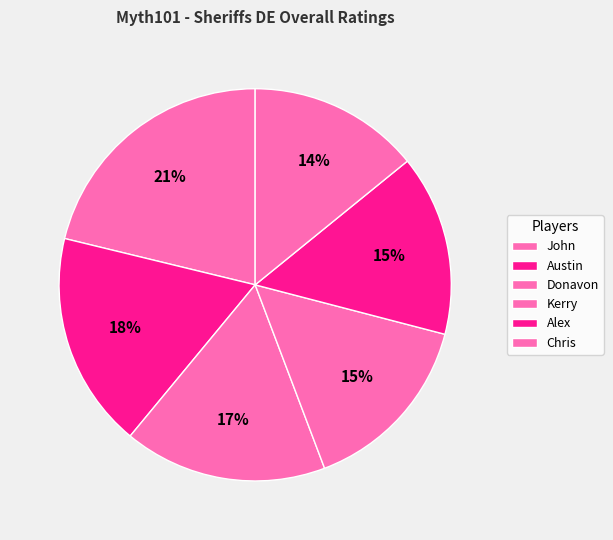

Is Donavon the majority of the pie?

No